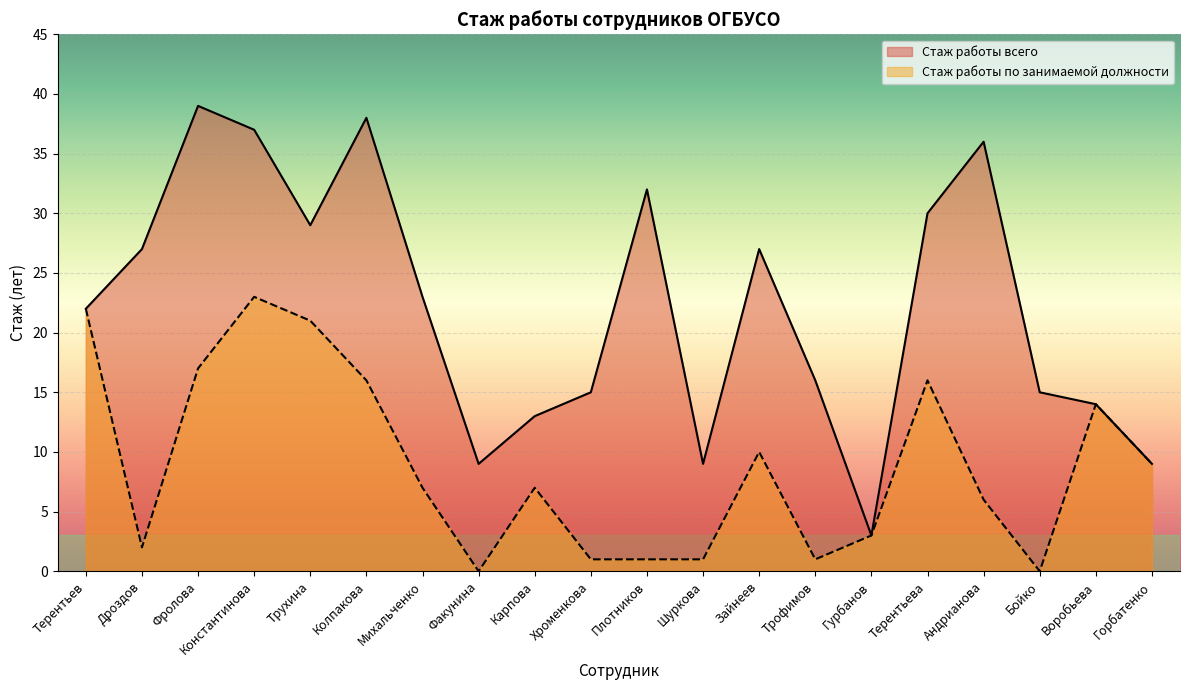

What position from the left is Михальченко?

7